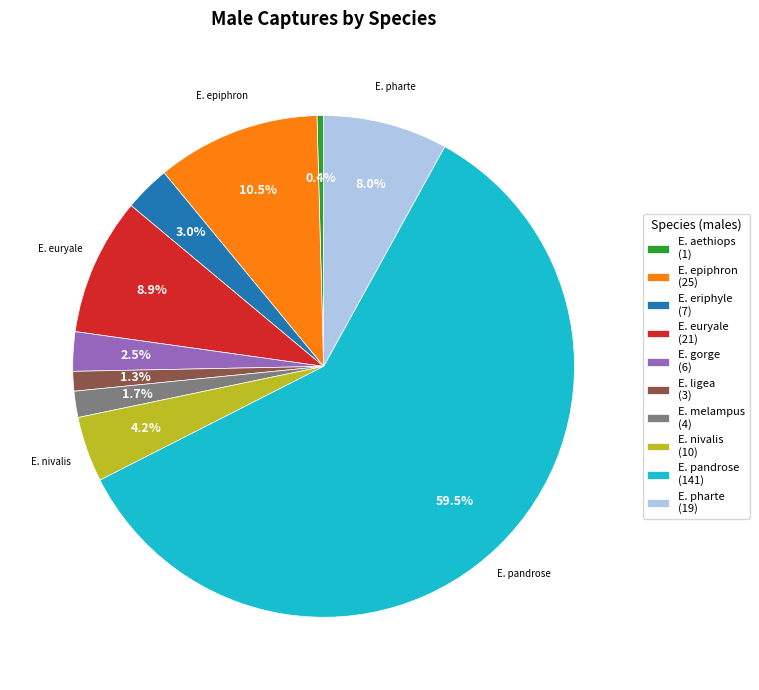

What is the majority slice?

E. pandrose (141)